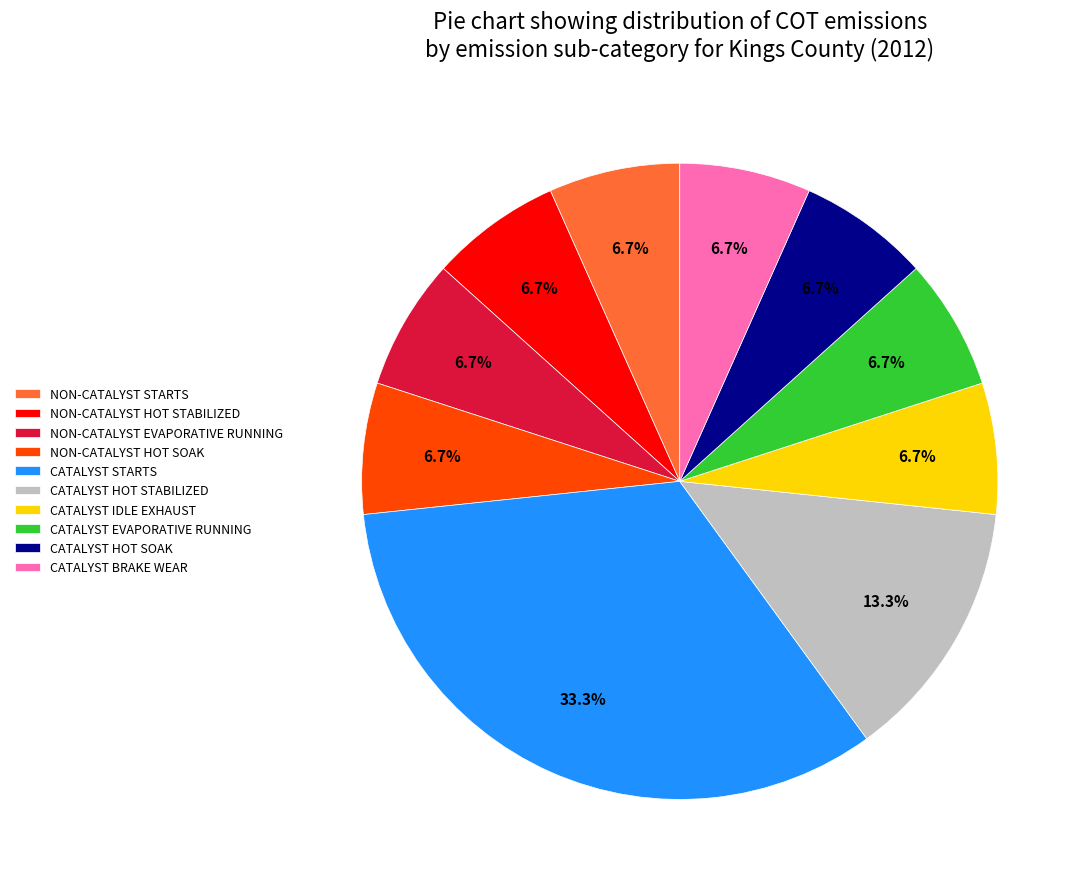

Is NON-CATALYST HOT SOAK the majority of the pie?

No